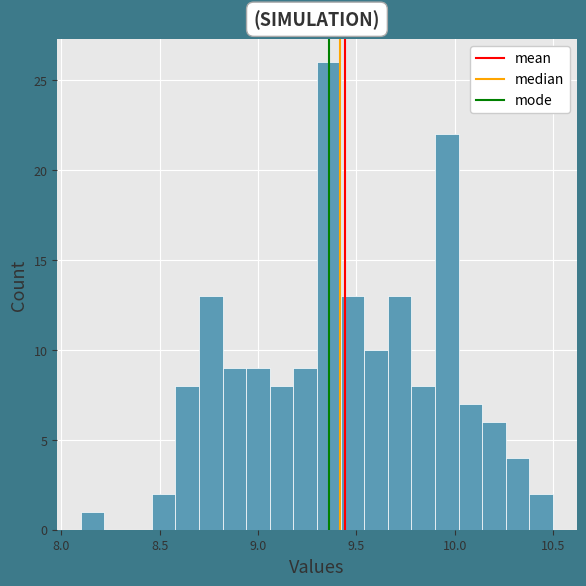

Read against the x-axis, roughly where is the centre of the tallest bar?

9.35